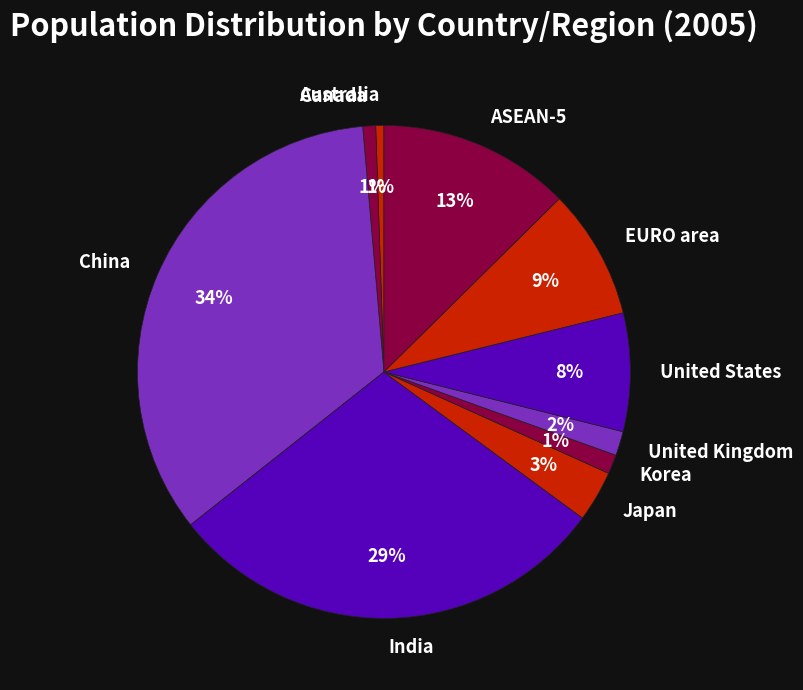

Do EURO area and Canada together represent more than half of the pie?

No